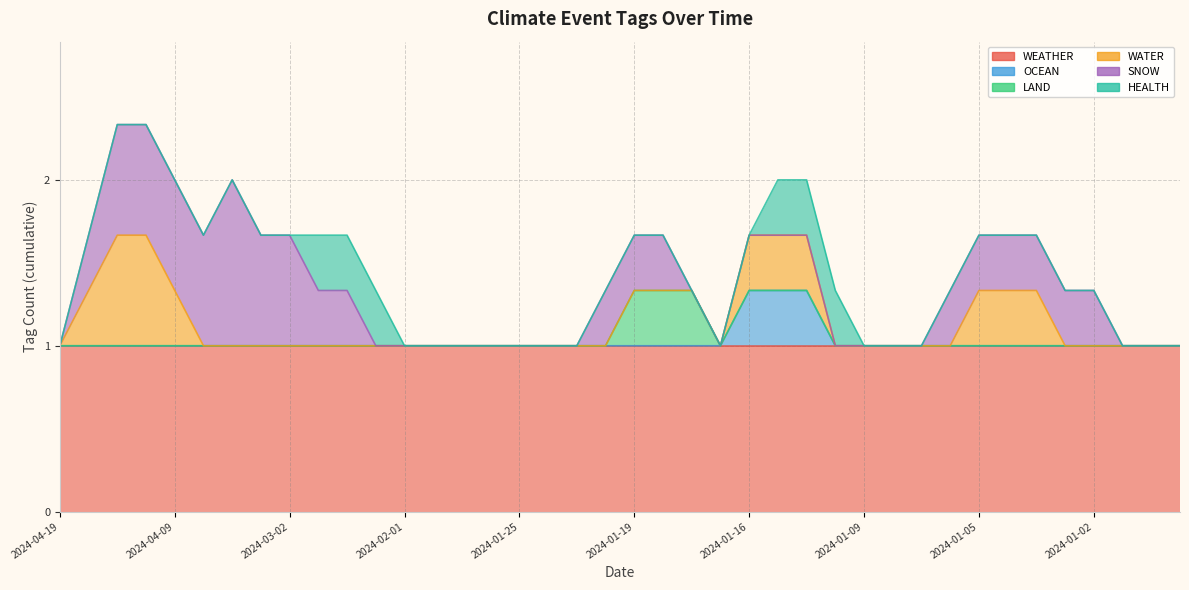

Which series has the largest total across all categories?

WEATHER